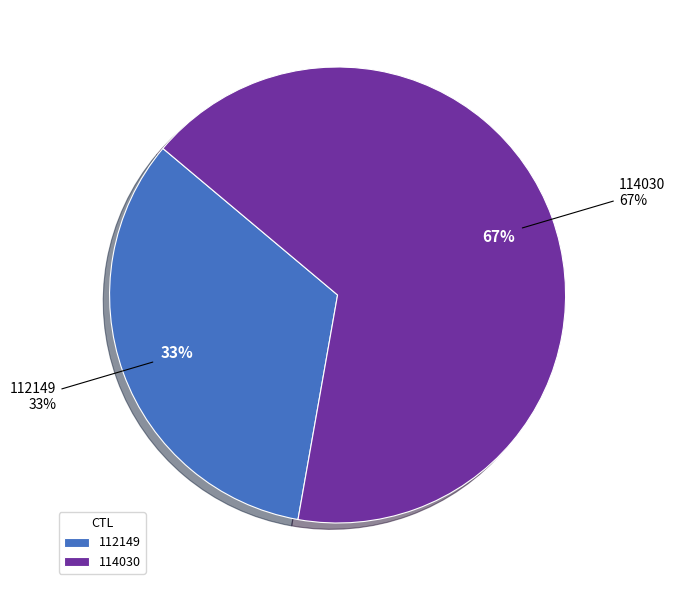

Rank the categories by value from highest to lowest.

114030, 112149